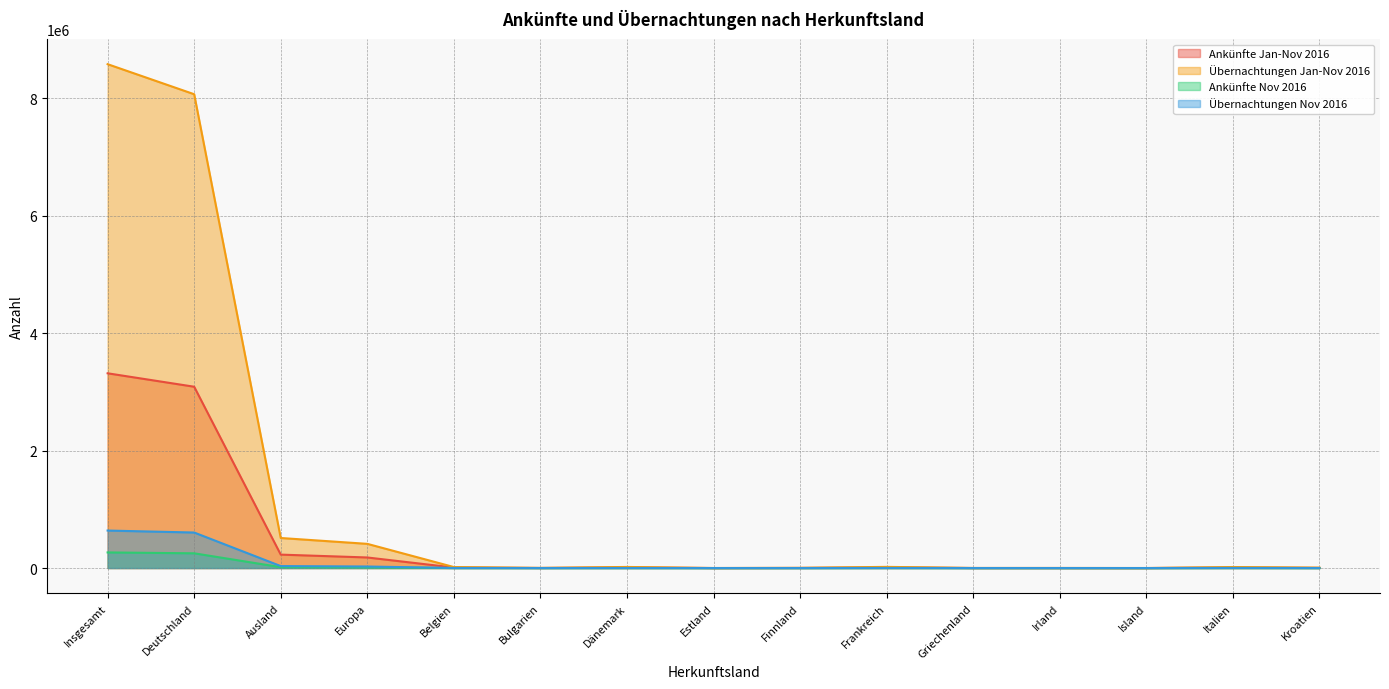

Which series has the largest range (max minus min)?

Übernachtungen Jan-Nov 2016